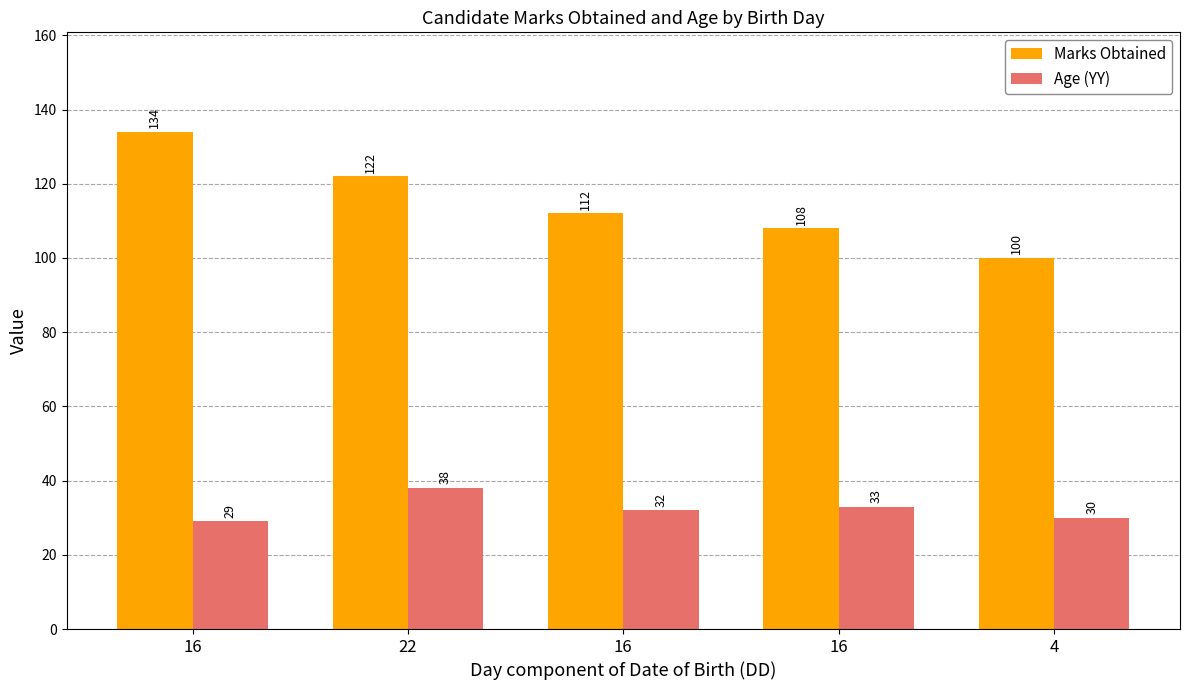

At which label does Marks Obtained first exceed 112?

16